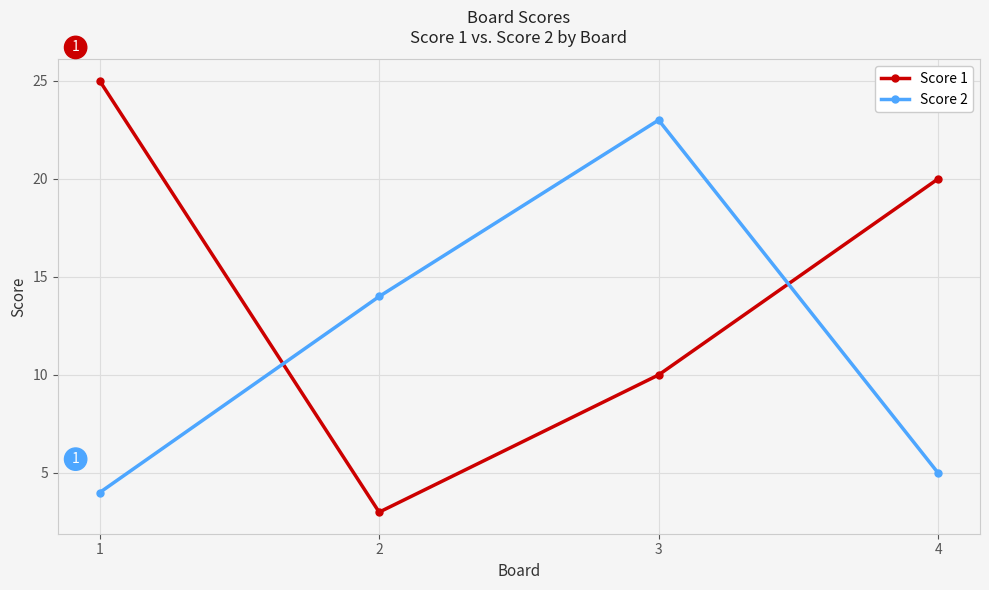

Is the value of Score 2 at 2 greater than the value of Score 1 at 4?

No